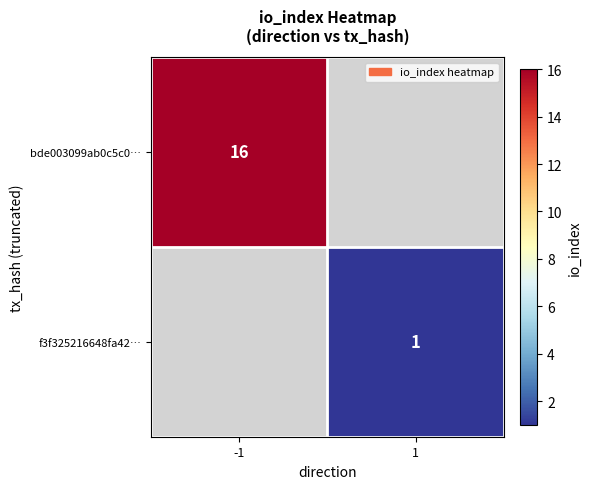

The value of bde003099ab0c5c0… at -1 is 11. True or false?

False